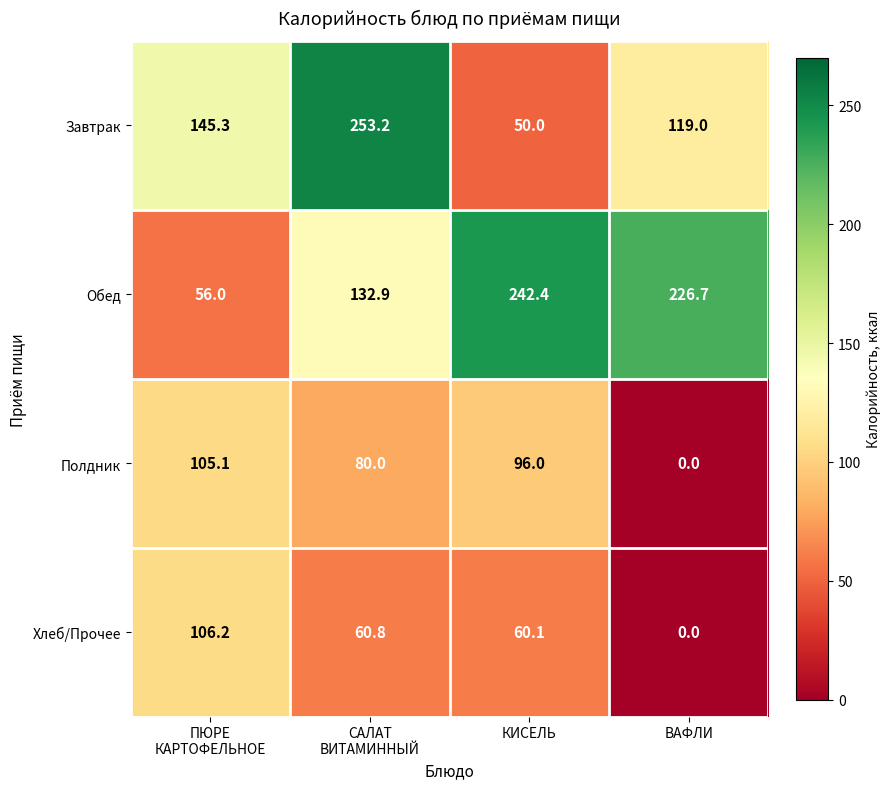

Count the number of categories in the chart.

4